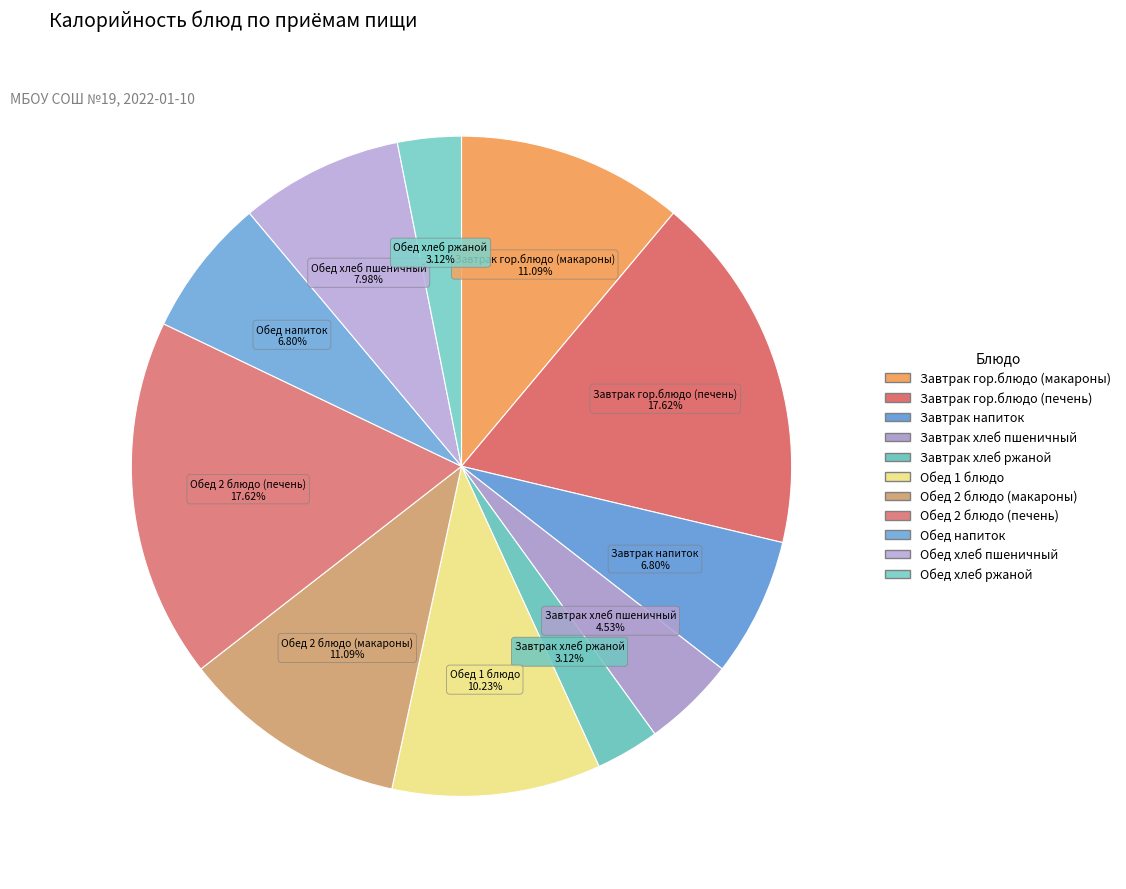

Which category has the smallest portion of the pie?

Завтрак хлеб ржаной